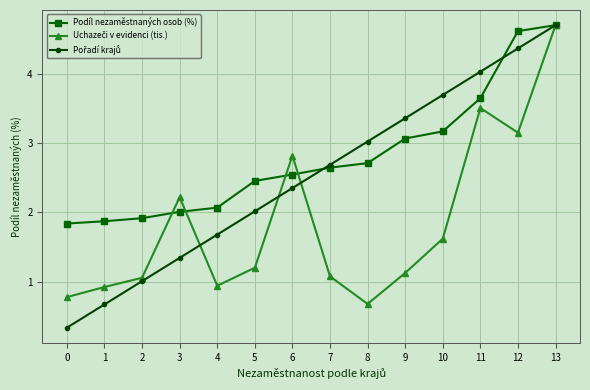

What is the maximum value shown in the chart?

4.7